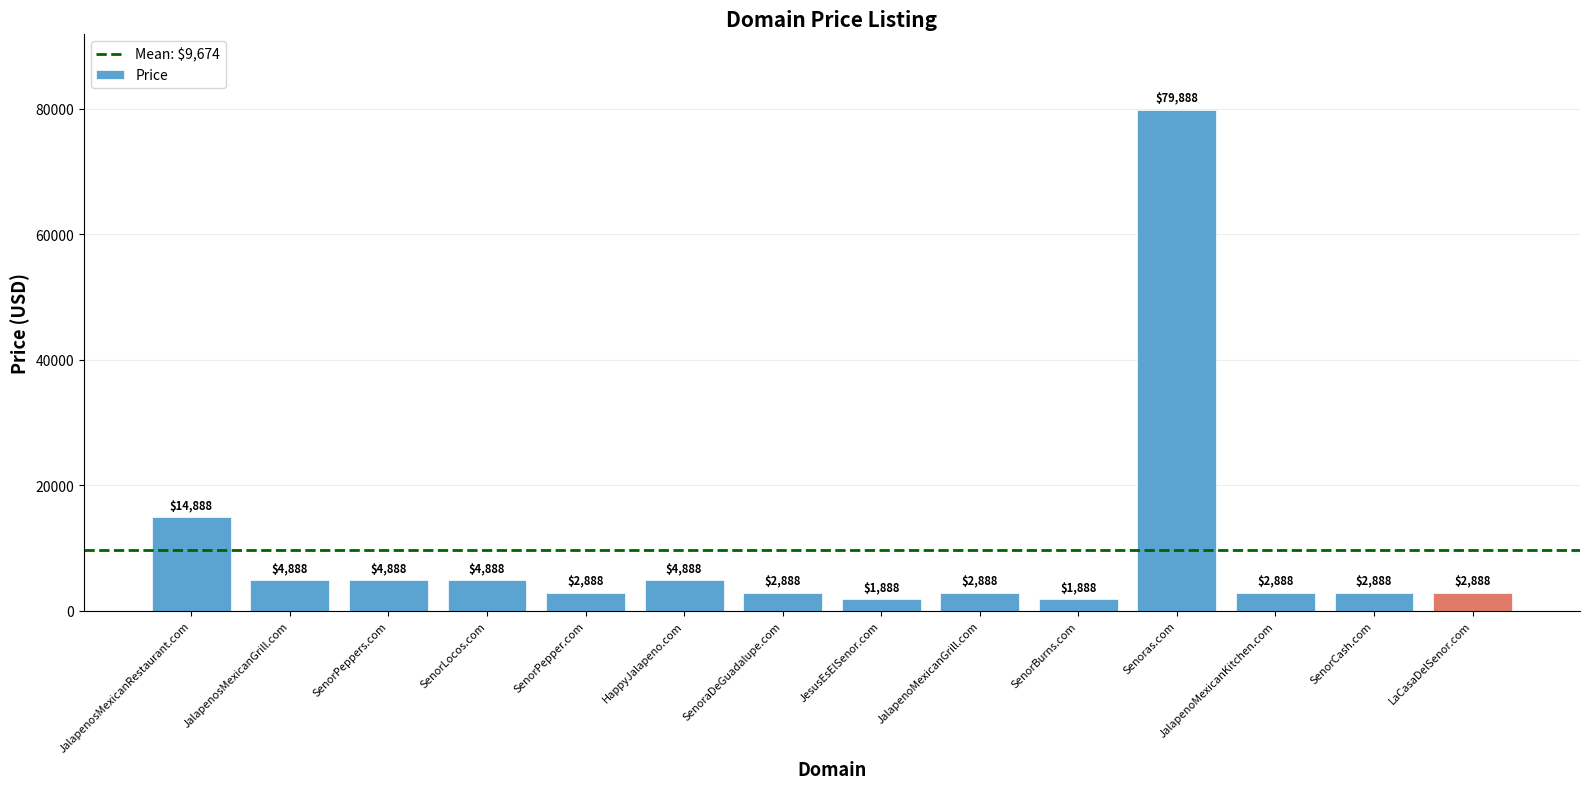

The chart shows a value of 4888 at HappyJalapeno.com. True or false?

True